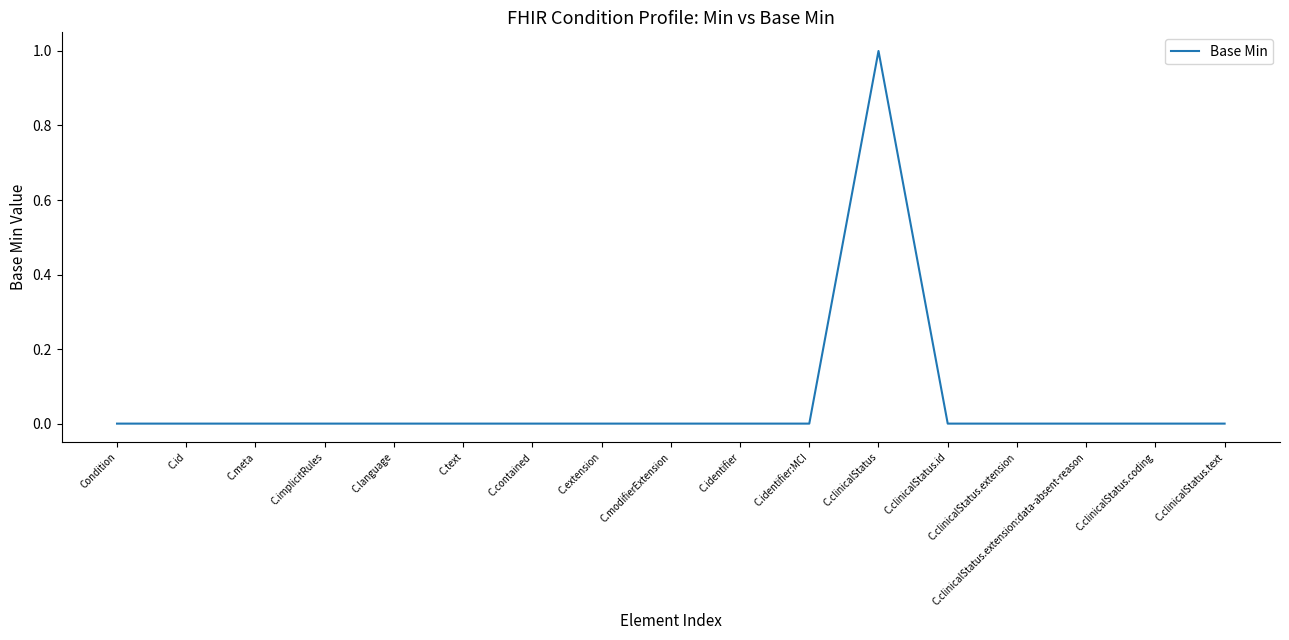

Which label corresponds to the largest value in the chart?

C.clinicalStatus